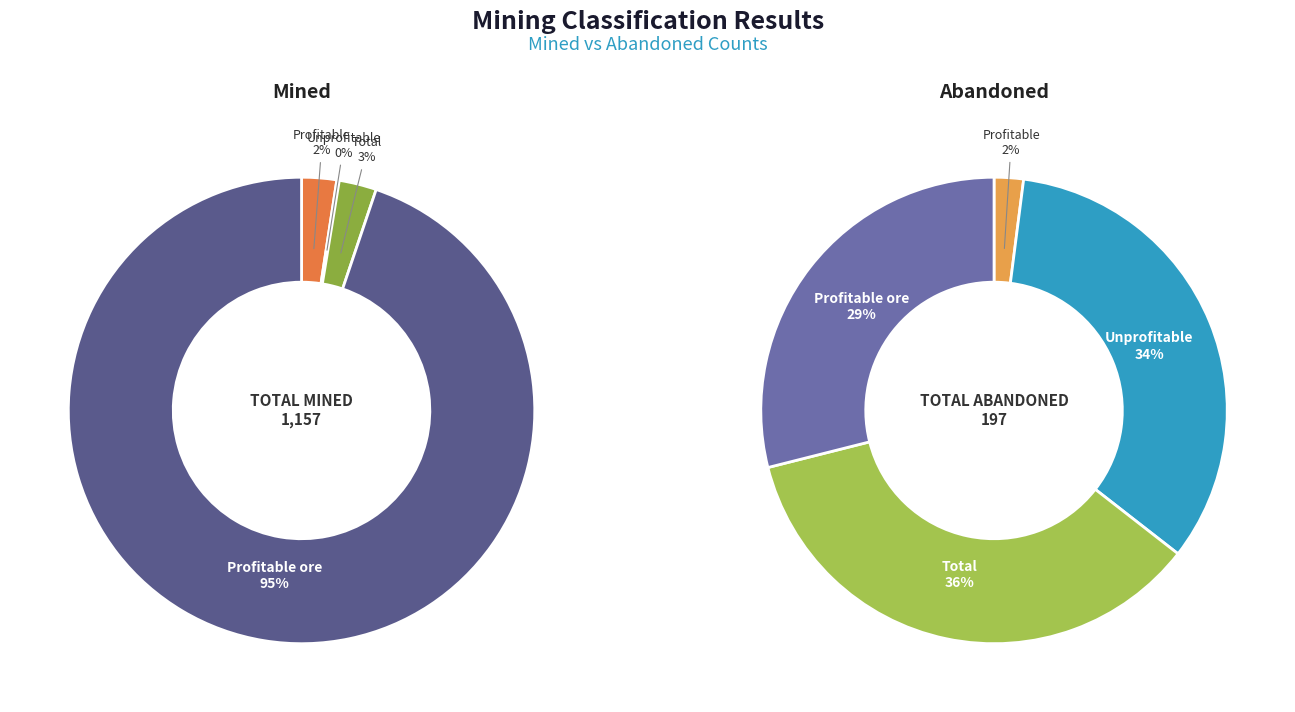

Does Profitable ore account for over 50% of the chart?

Yes